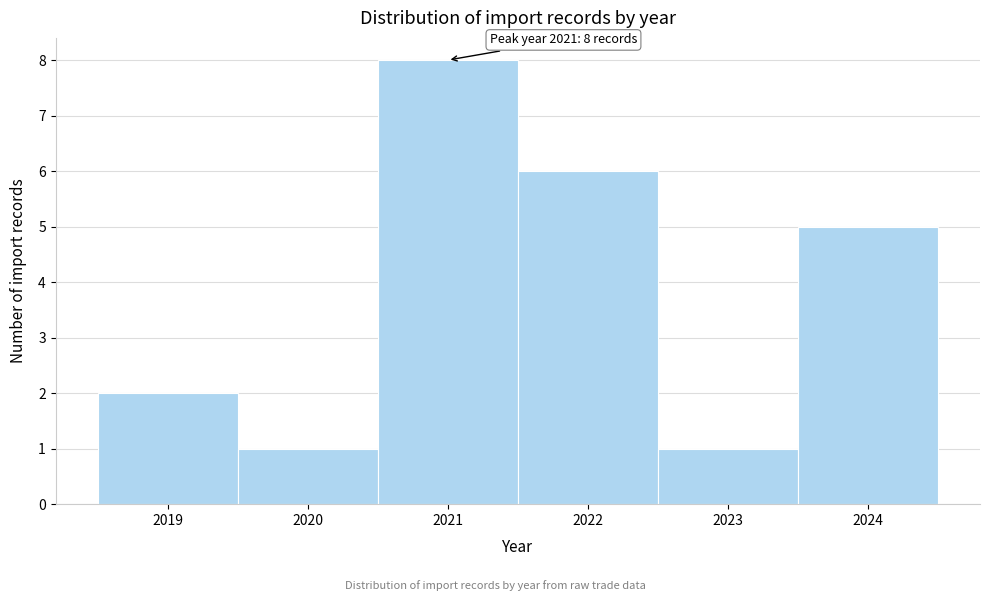

Which range on the x-axis has the tallest bar?

2020.5 to 2021.5